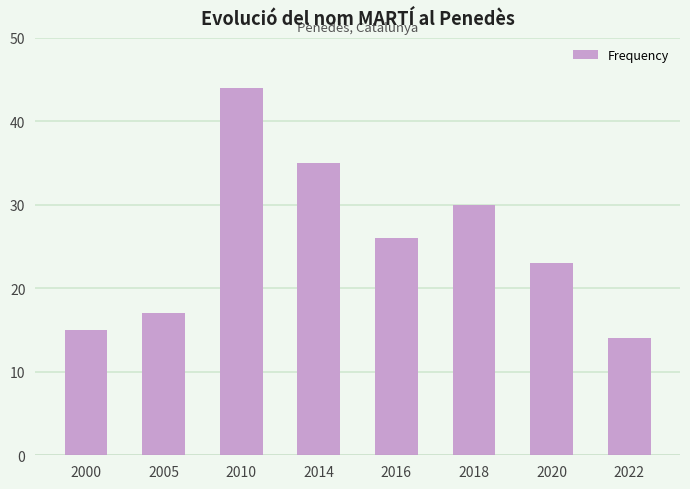

True or false: the data shows 25 at 2022.

False